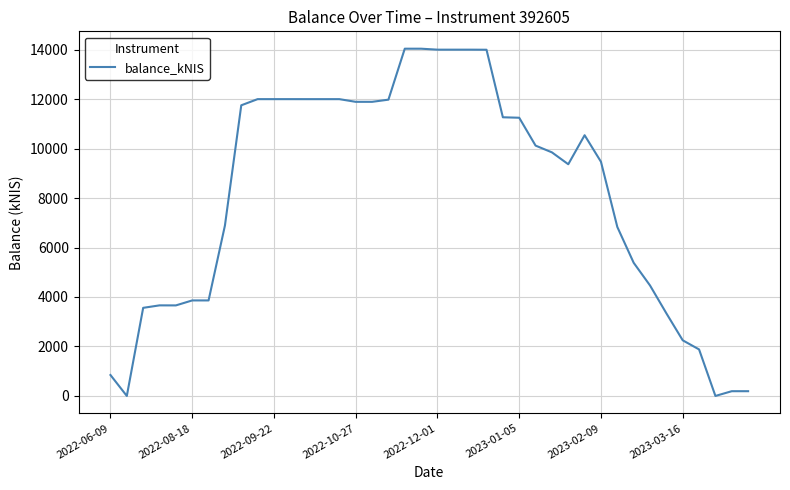

What is the difference between the maximum and minimum values?

14036.6